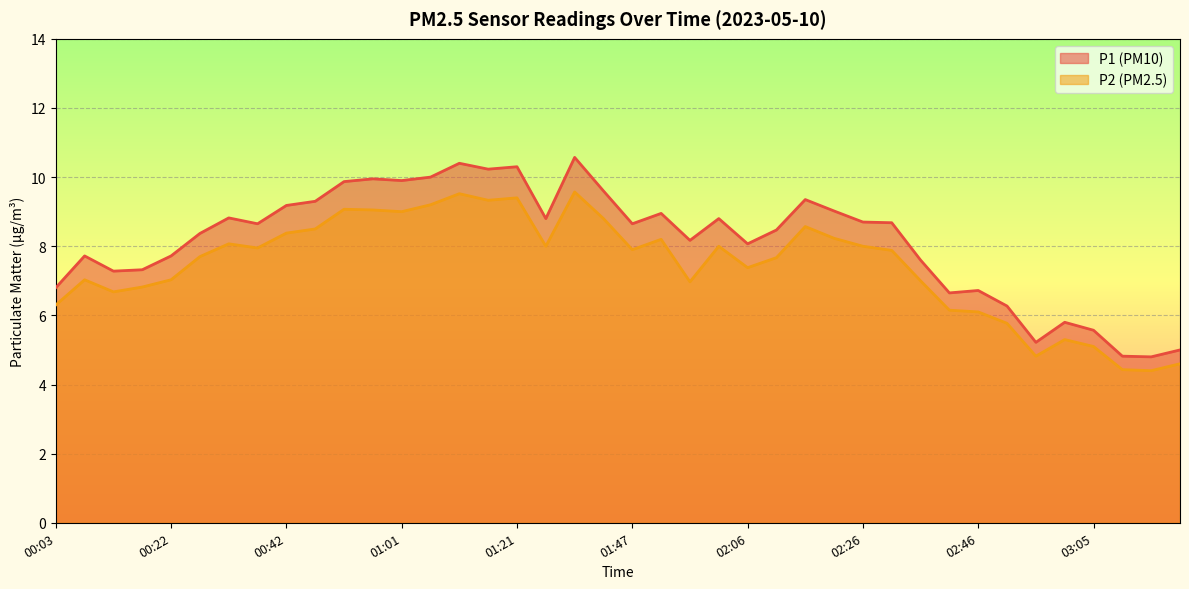

True or false: P1 has a value of 6.3 at 01:37.

False